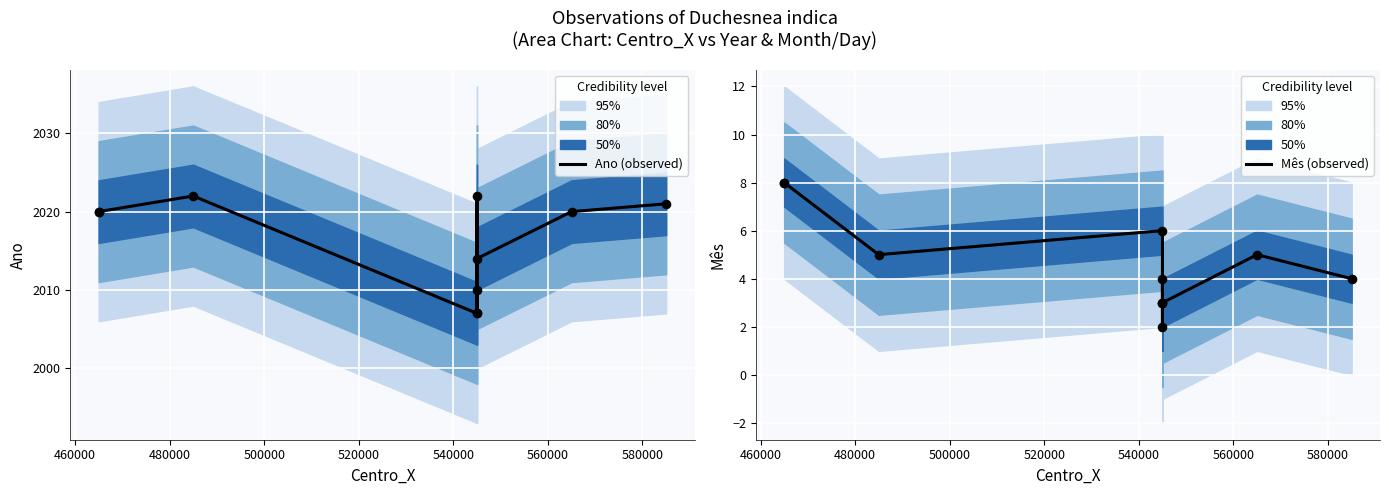

Which series has the widest spread of Y values?

Ano (observed)